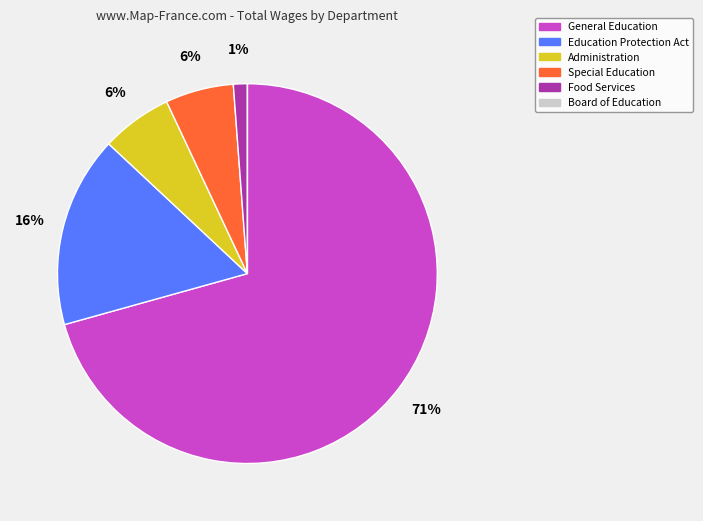

The Administration slice represents 1% of the pie. True or false?

False